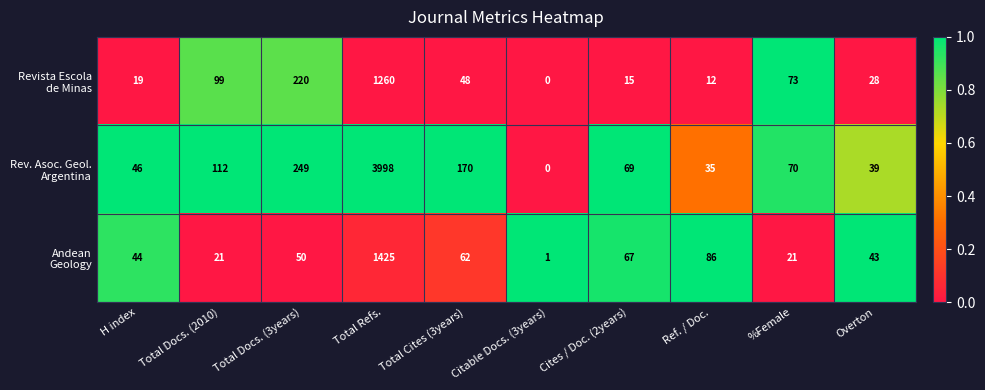

What is the difference between the highest and lowest values at Overton?

15